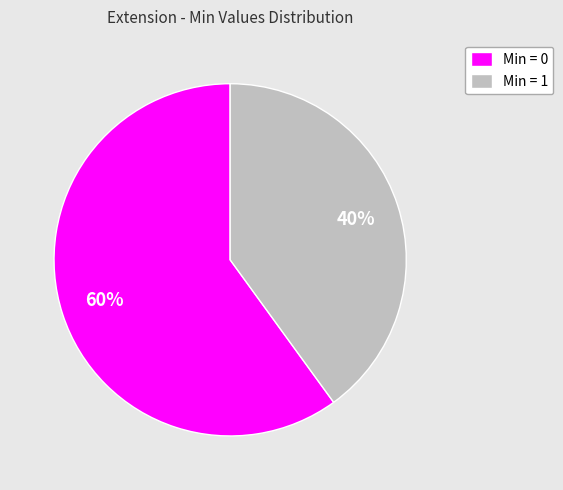

Do Min = 0 and Min = 1 together represent more than half of the pie?

Yes